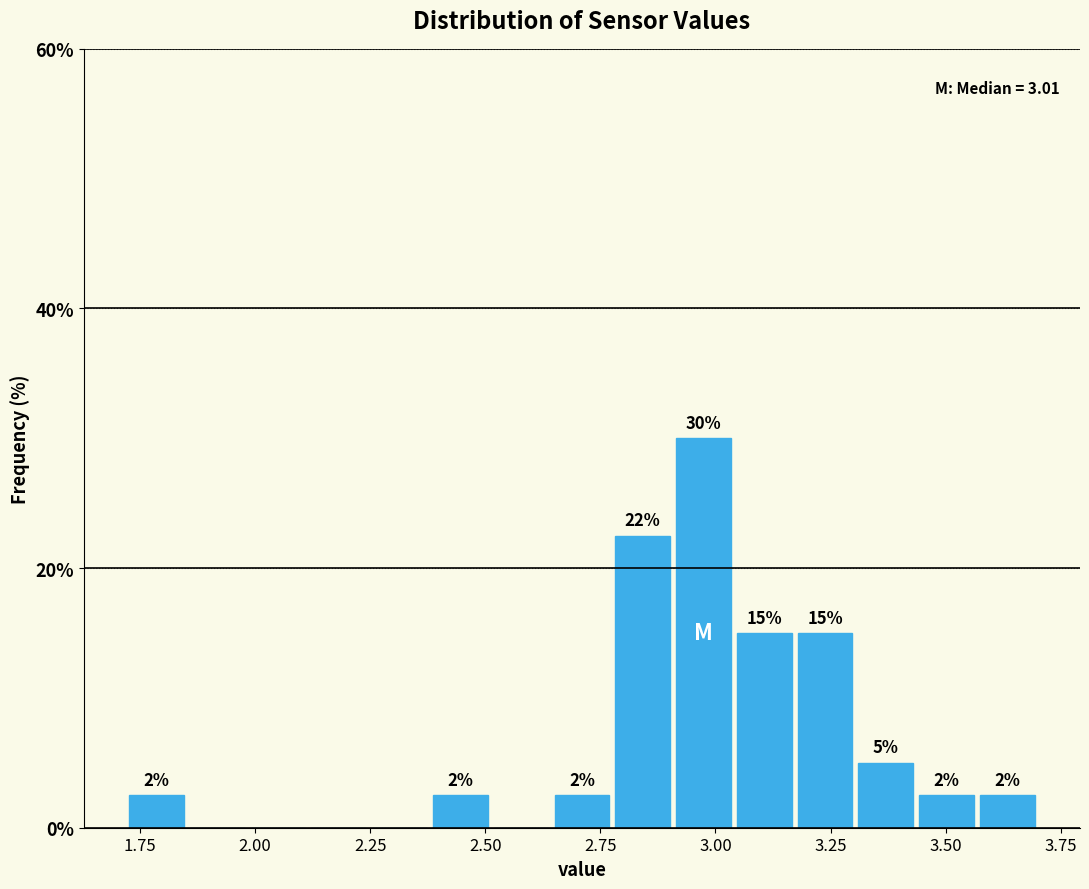

Around what value on the x-axis is the tallest bar? Give the approximate position of its centre, as read against the axis.

2.95